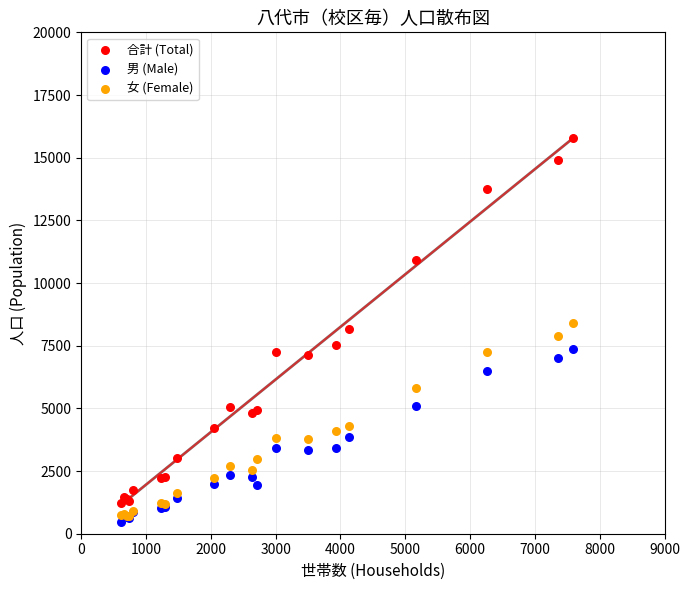

What are all the series names shown in the legend?

合計 (Total), 男 (Male), 女 (Female)